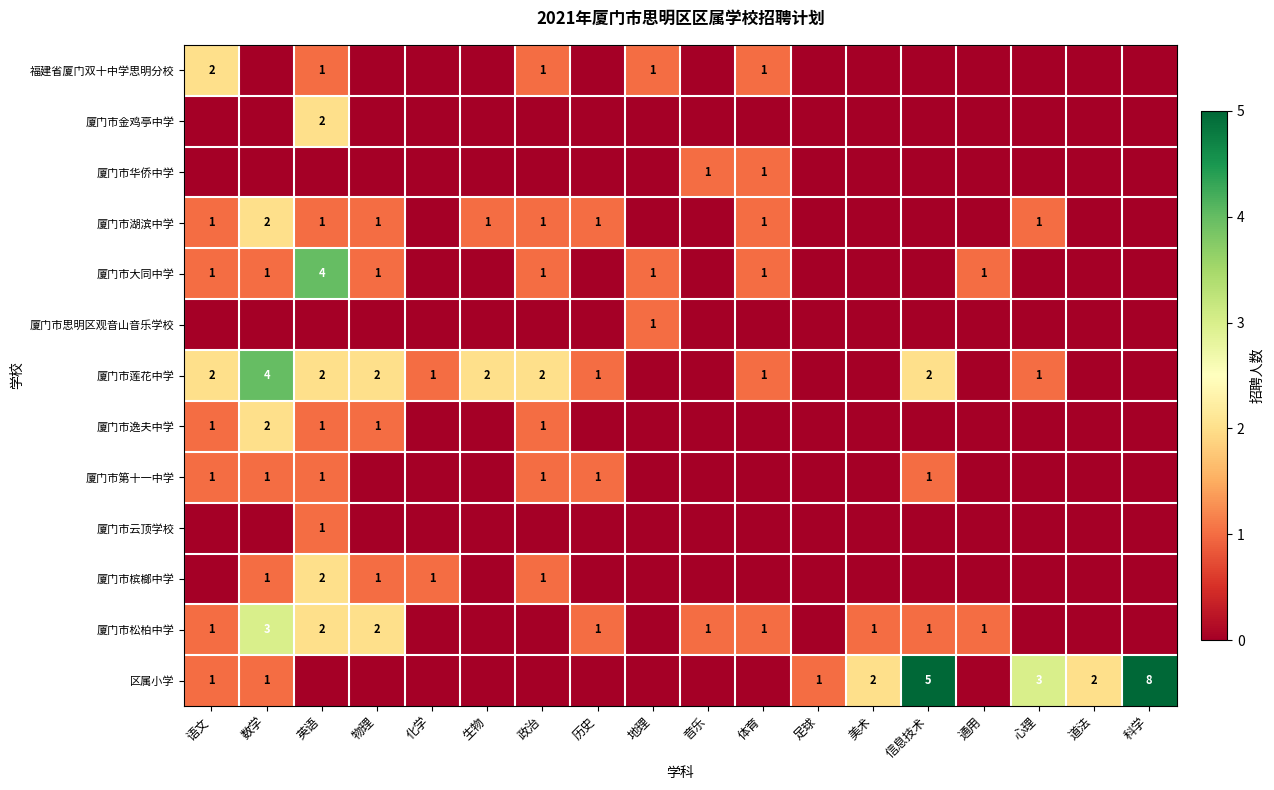

Which has a higher value, 地理 or 科学?

地理